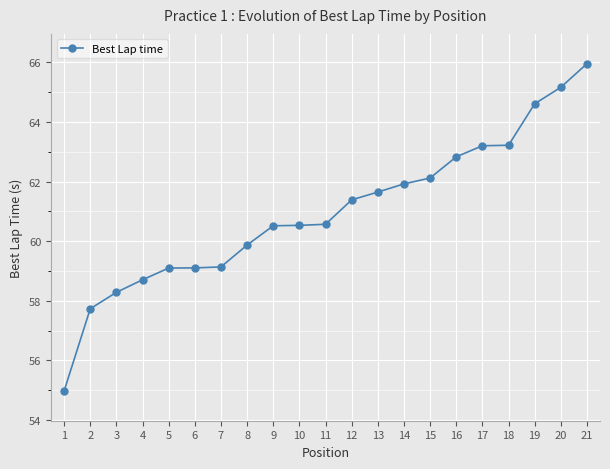

What value does the data have at 13?

61.6